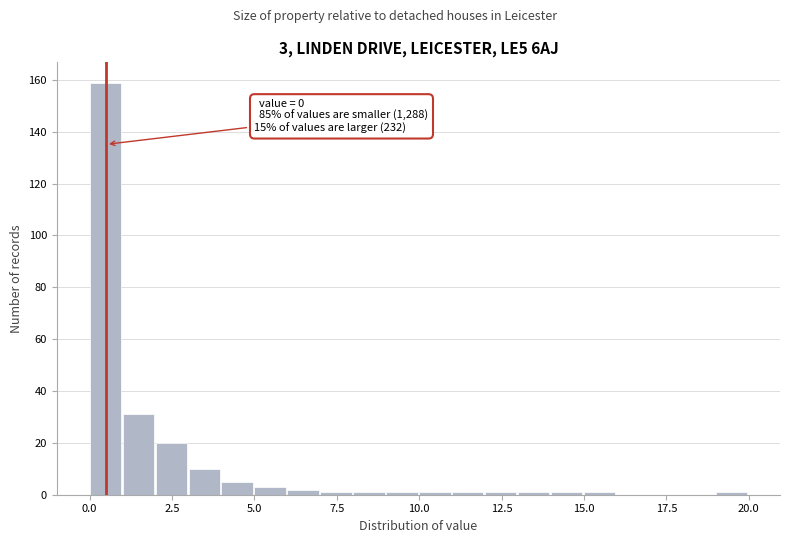

Read against the x-axis, roughly where is the centre of the tallest bar?

0.5